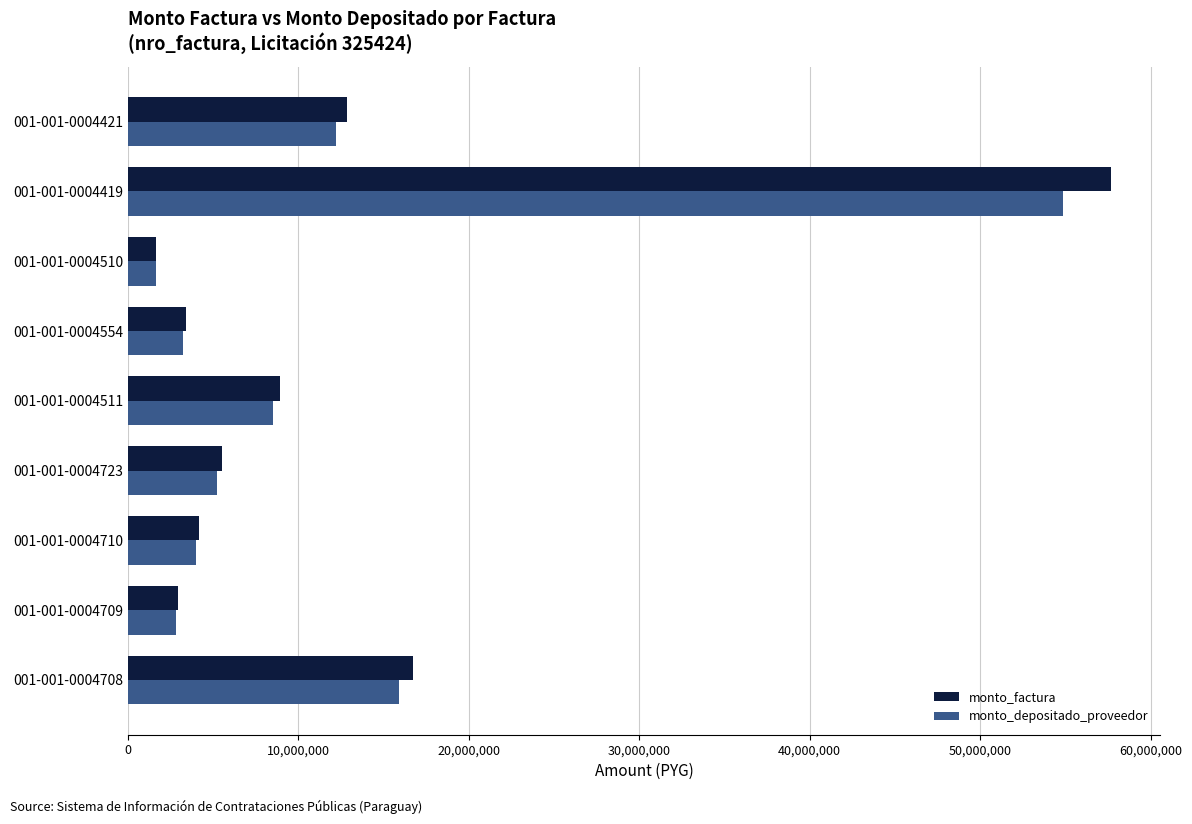

Which series has the widest spread of values?

monto_factura